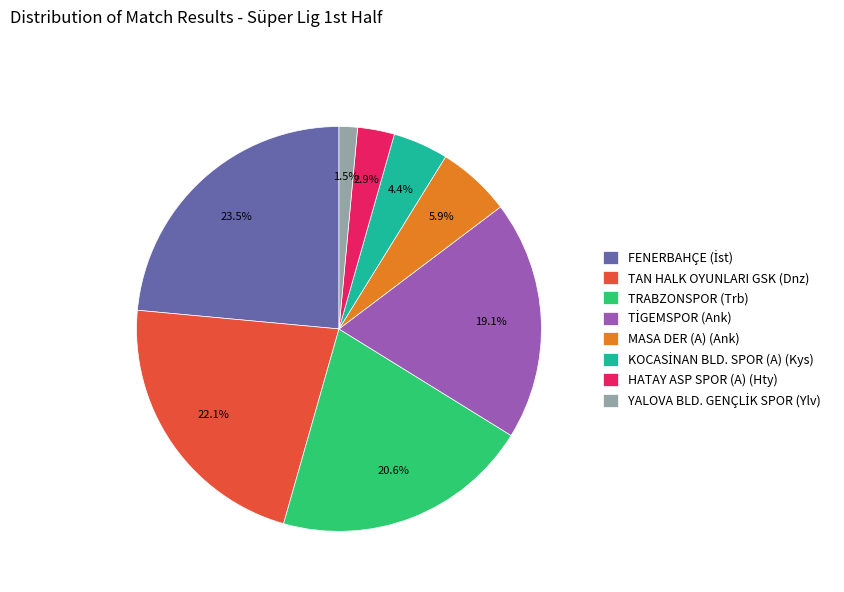

Does MASA DER (A) (Ank) account for over 50% of the chart?

No